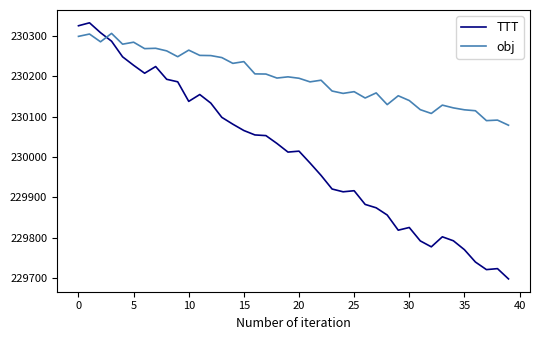

List the series in order of their overall mean, lowest first.

TTT, obj